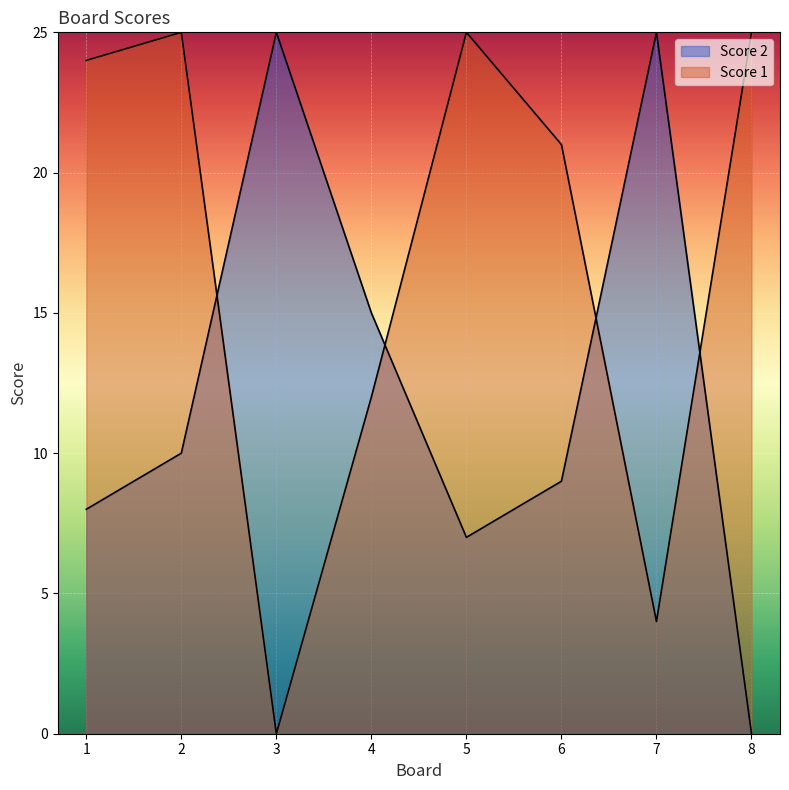

Does the chart display data point markers on the line(s)?

No